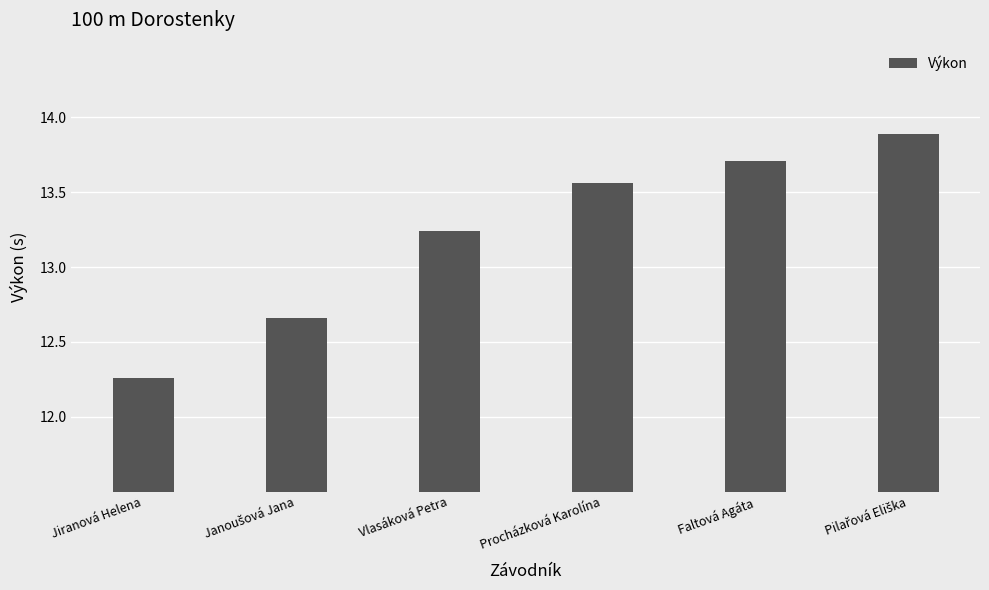

What is the value of the 5th bar from the left?

13.7